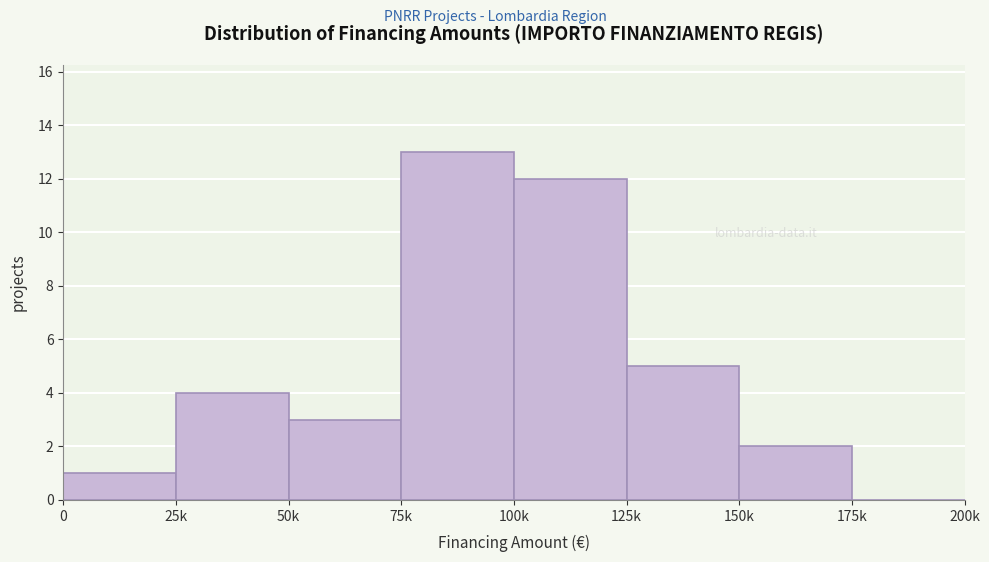

Reading left to right, list all the values displayed in this chart.

0=1	25k=4	50k=3	75k=13	100k=12	125k=5	150k=2	175k=0